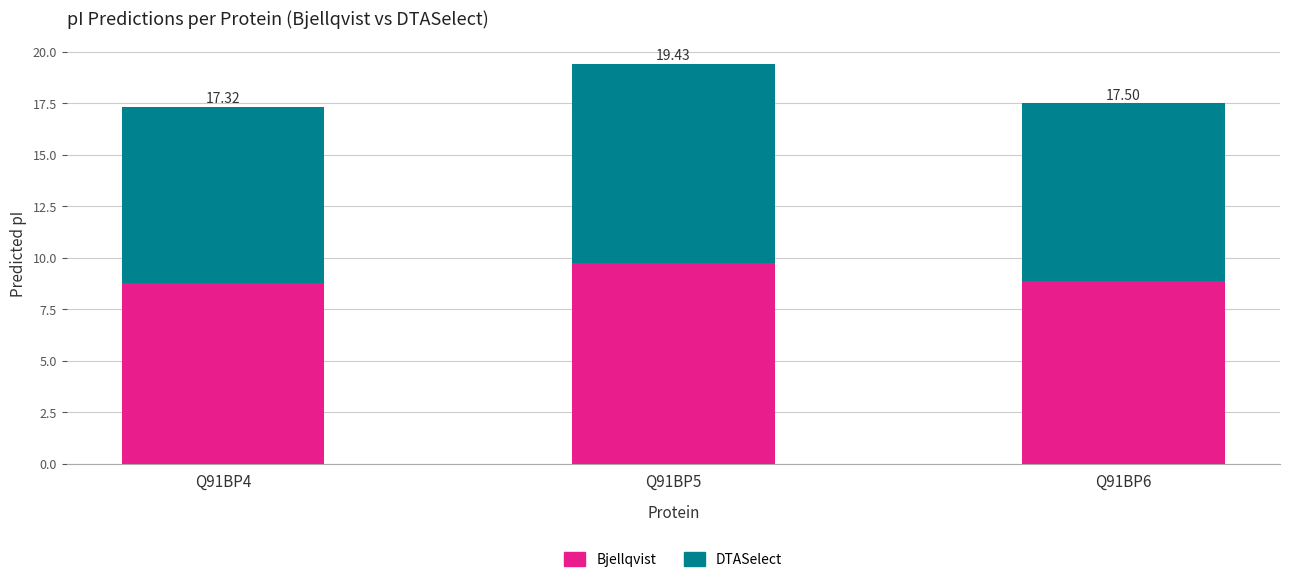

What are all the series names shown in the legend?

Bjellqvist, DTASelect